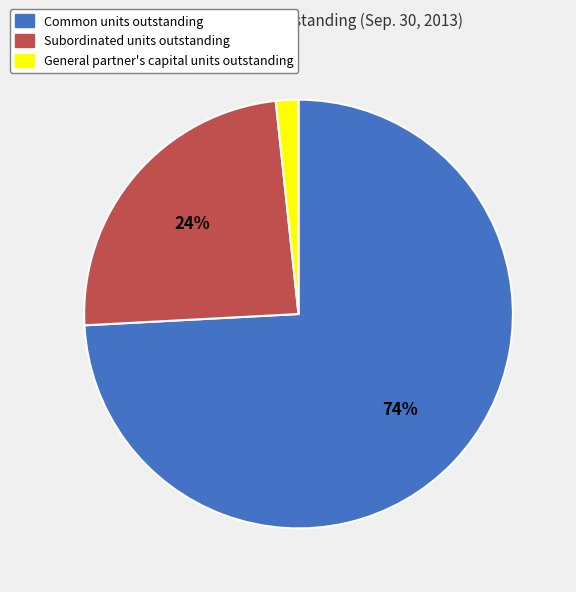

To the nearest percent, what portion does General partner's capital units outstanding represent?

2%